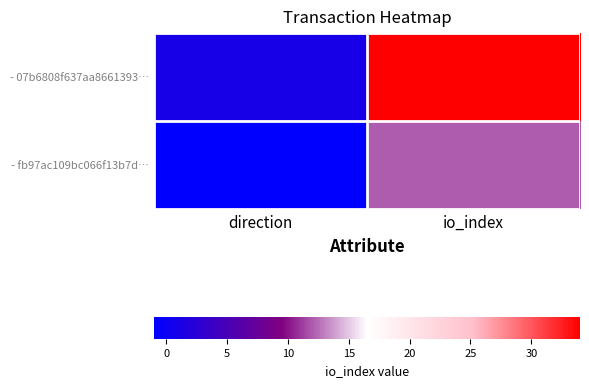

What is the total value across all series at io_index?

46